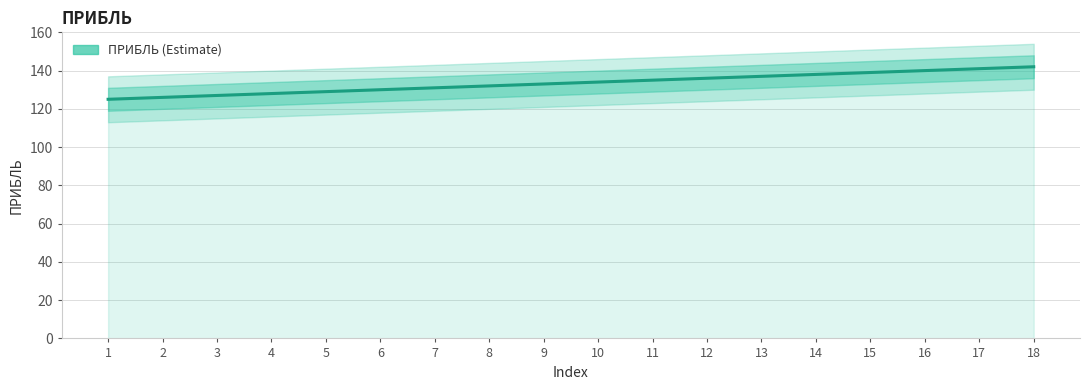

The chart shows a value of 175 at 8. True or false?

False